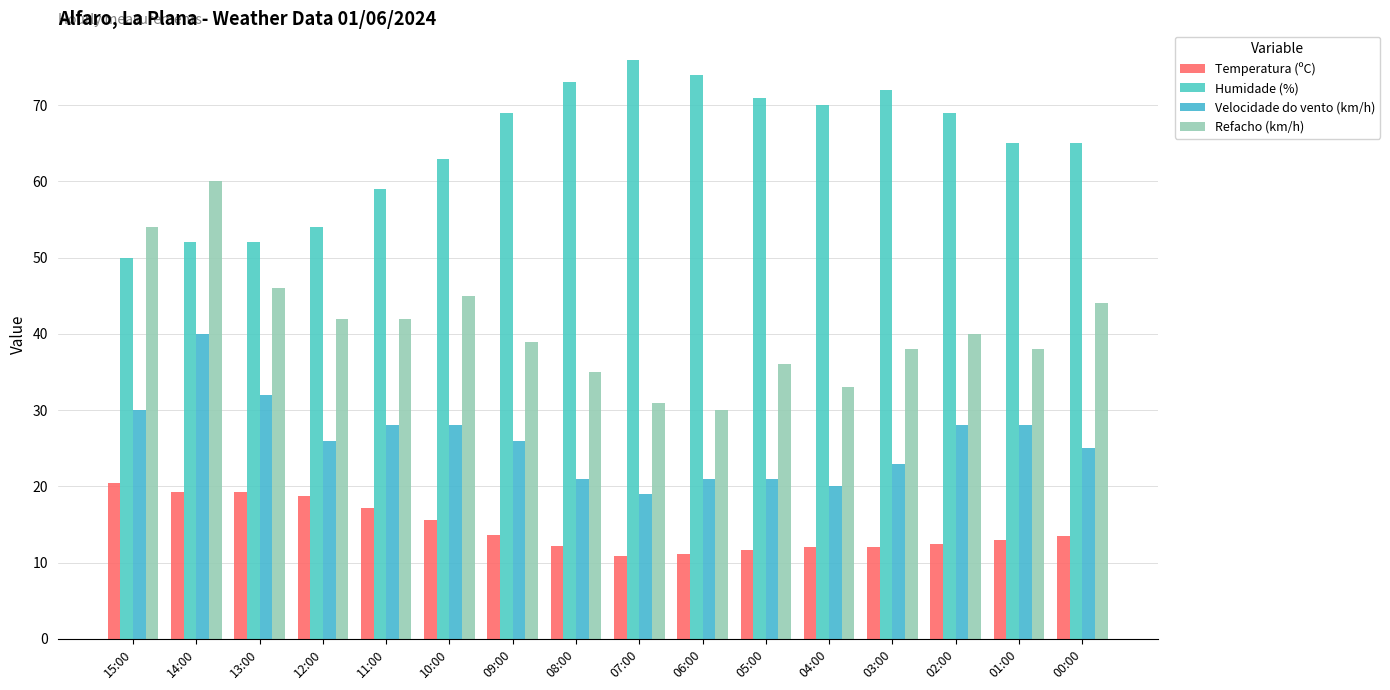

Is the value of Velocidade do vento (km/h) at 11:00 greater than the value of Humidade (%) at 15:00?

No